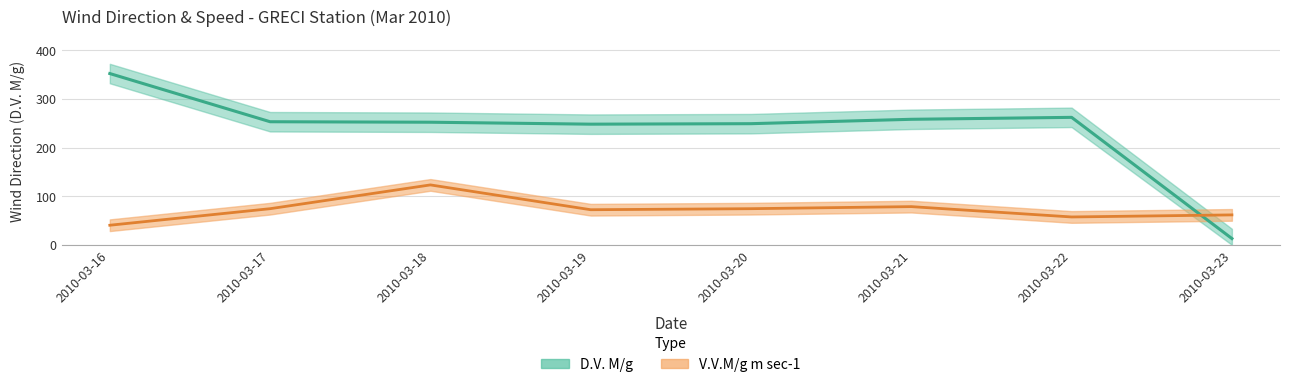

True or false: V.V.M/g m sec-1 has more than 0 interior local peaks.

True